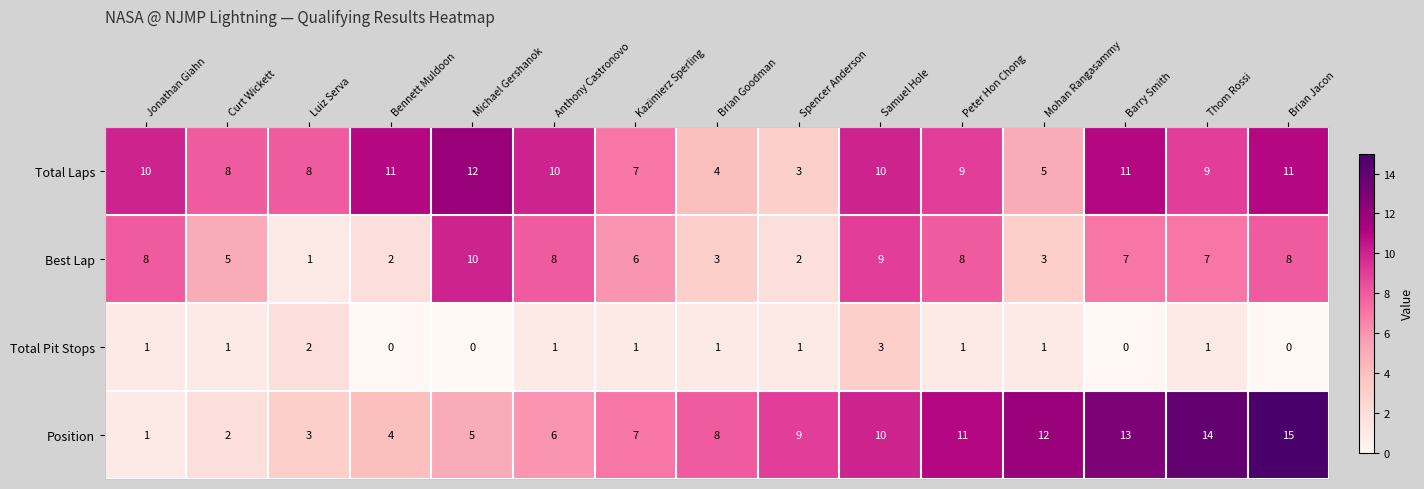

Rank the categories by Total Laps value from highest to lowest.

Michael Gershanok, Bennett Muldoon, Barry Smith, Brian Jacon, Jonathan Giahn, Anthony Castronovo, Samuel Hole, Peter Hon Chong, Thom Rossi, Curt Wickett, Luiz Serva, Kazimierz Sperling, Mohan Rangasammy, Brian Goodman, Spencer Anderson